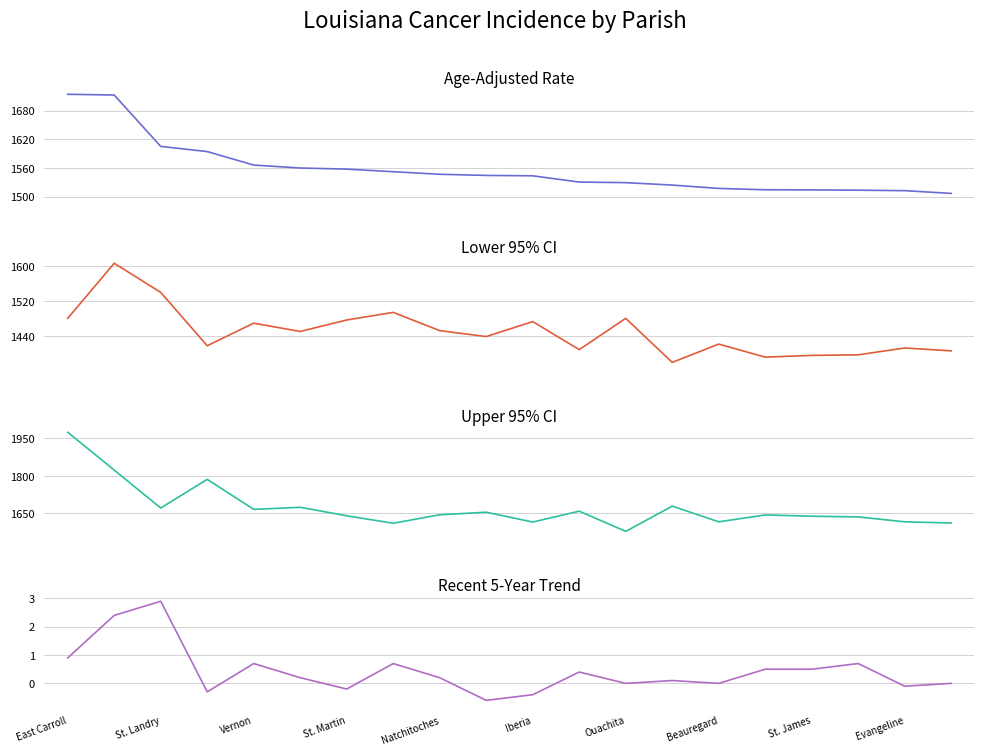

Reading left to right, list all the values displayed in this chart.

Age-Adjusted Rate: 1714.1	1712.5	1605.0	1594.1	1565.9	1559.7	1557.4	1552.0	1546.6	1544.2	1543.4	1530.3	1529.1	1524.0	1517.0	1514.2	1513.9	1513.3	1512.3	1506.6
Lower 95% CI: 1481.0	1607.1	1540.4	1418.2	1469.9	1450.9	1477.2	1494.6	1452.8	1439.2	1473.5	1409.3	1480.9	1380.1	1422.0	1392.1	1396.1	1397.4	1413.1	1406.5
Upper 95% CI: 1973.8	1823.0	1671.7	1786.0	1666.5	1674.5	1640.8	1611.0	1644.8	1654.9	1615.8	1659.2	1578.6	1679.2	1616.7	1644.1	1639.0	1636.3	1616.7	1612.0
Recent 5-Year Trend: 0.9	2.4	2.9	-0.3	0.7	0.2	-0.2	0.7	0.2	-0.6	-0.4	0.4	0.0	0.1	0.0	0.5	0.5	0.7	-0.1	0.0